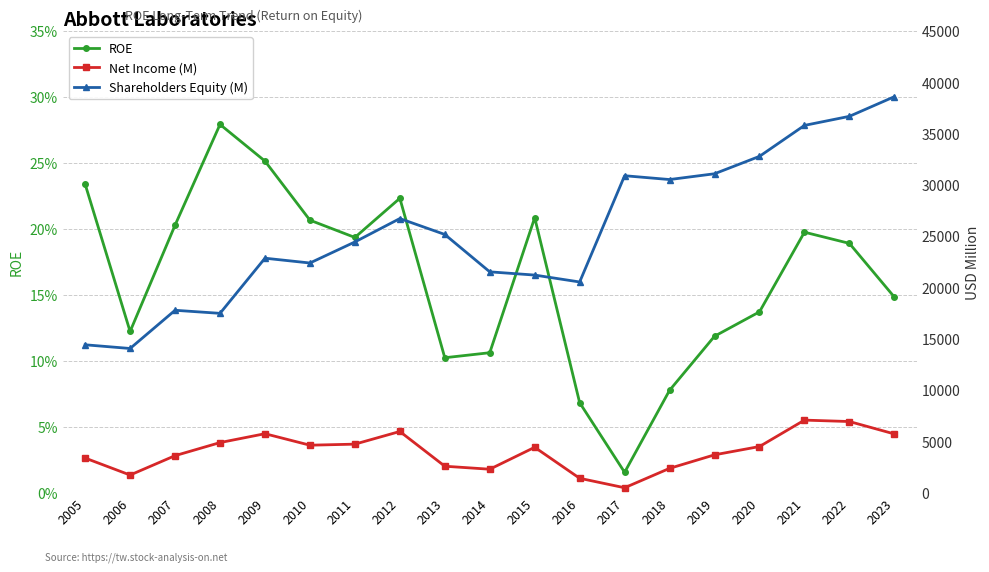

The value of Net Income (M) at 2008 is 6640.3. True or false?

False